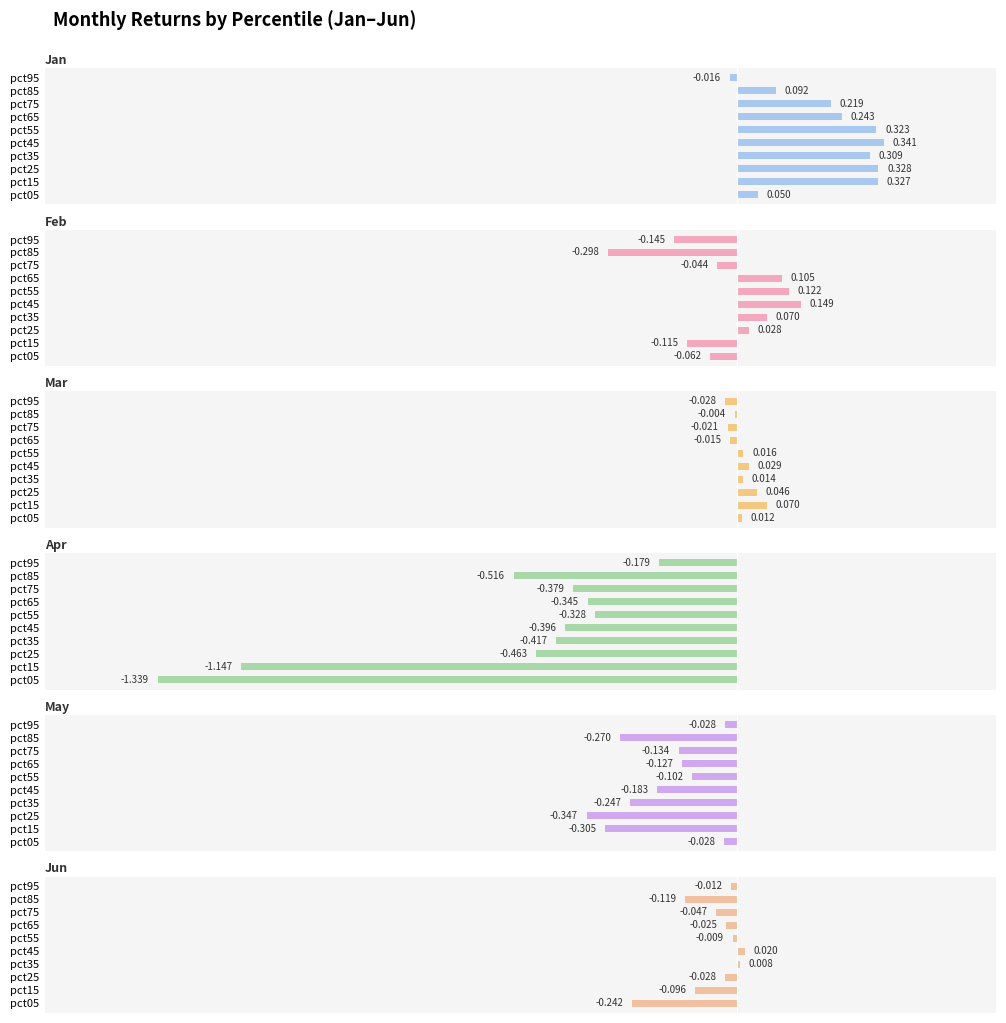

At pct95, list the series in order from smallest to largest.

Apr, Feb, May, Mar, Jan, Jun